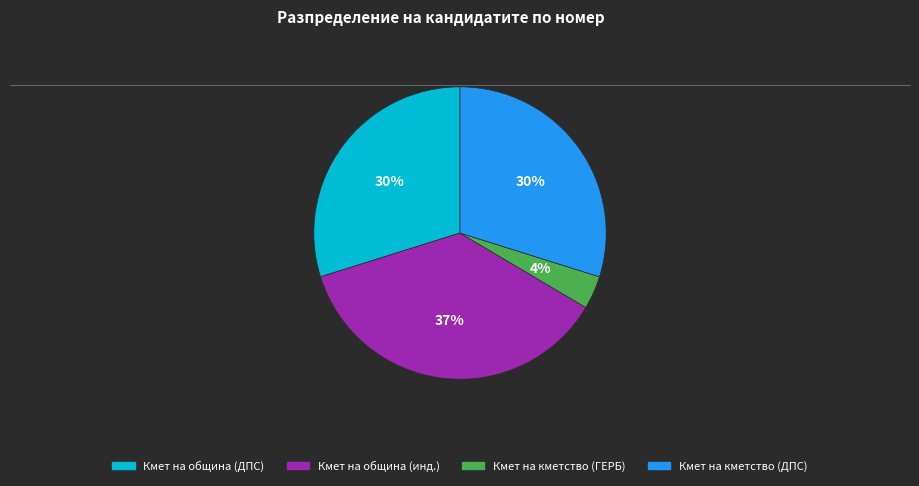

To the nearest percent, what is the average slice percentage?

25%